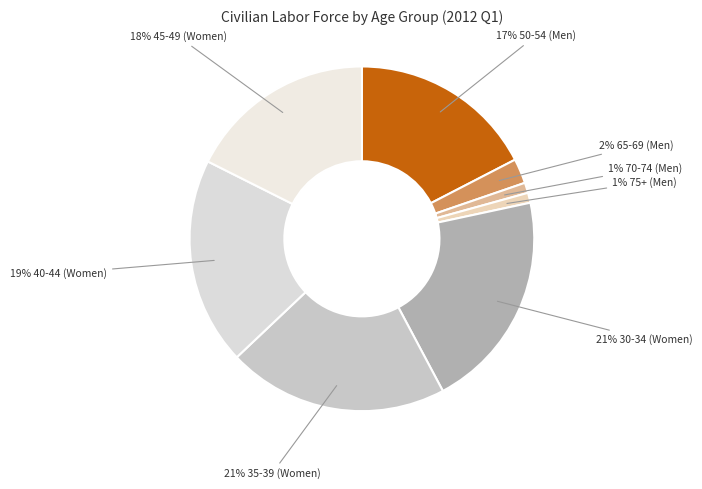

To the nearest percent, what is the average slice percentage?

12%